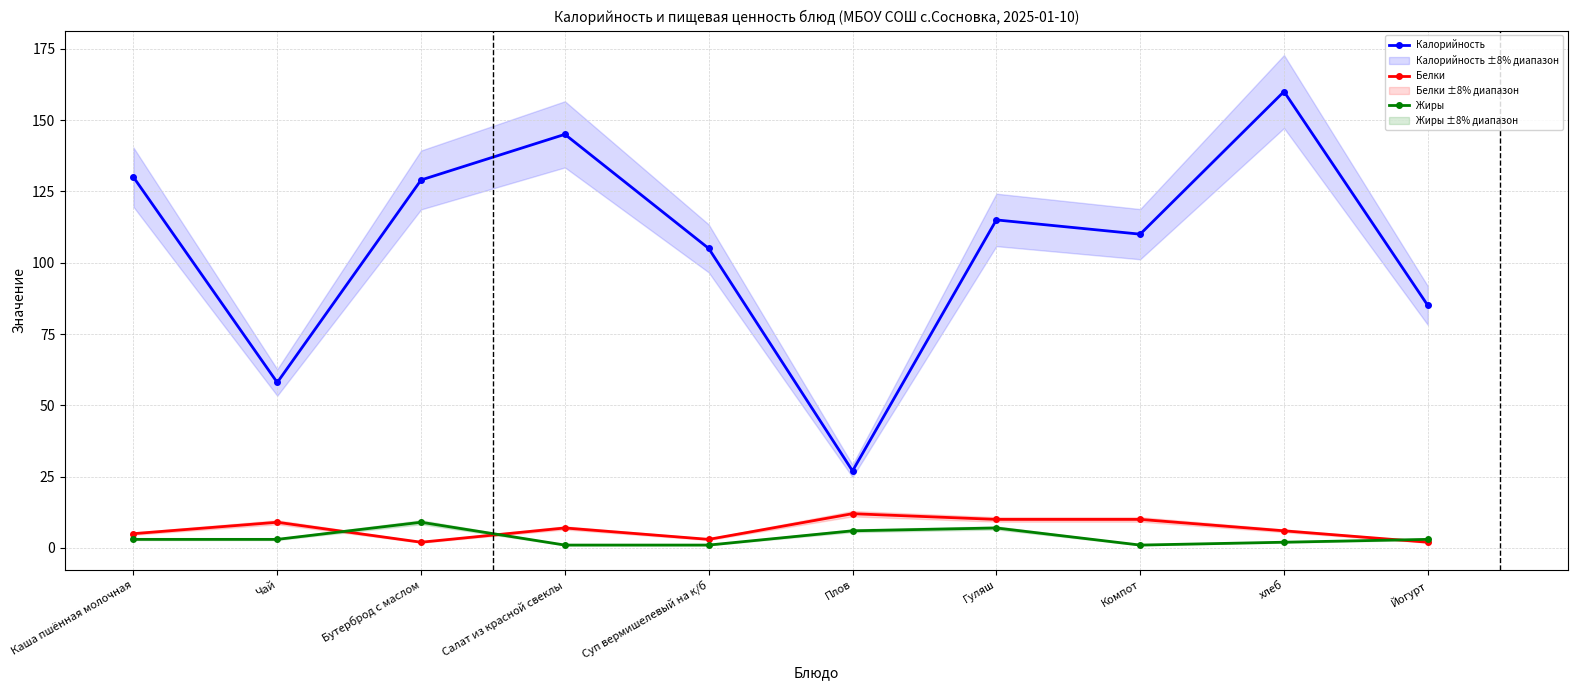

Which series has the largest total across all categories?

Калорийность